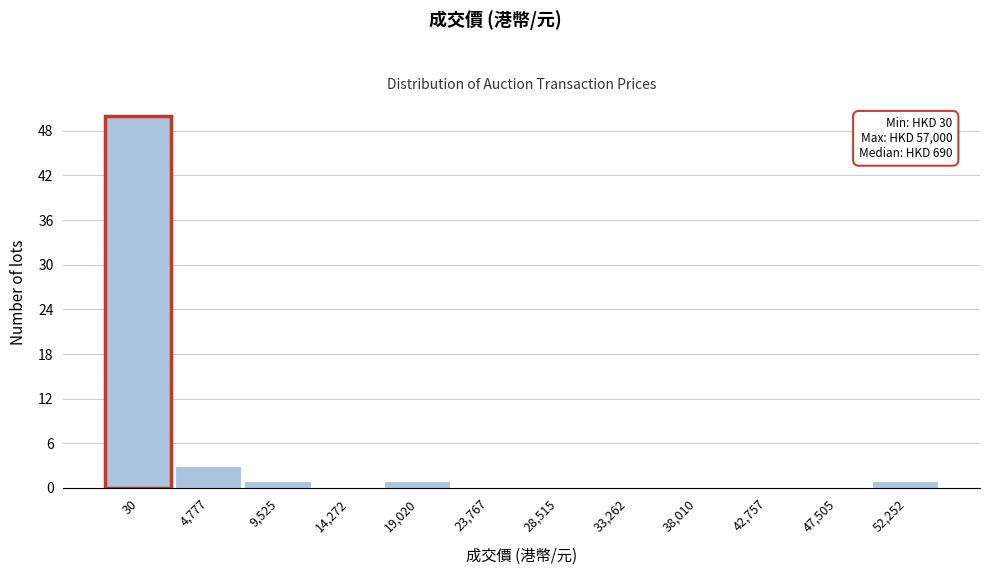

Reading right to left, what are all the values shown in this chart?

52,252=1	47,505=0	42,757=0	38,010=0	33,262=0	28,515=0	23,767=0	19,020=1	14,272=0	9,525=1	4,777=3	30=50